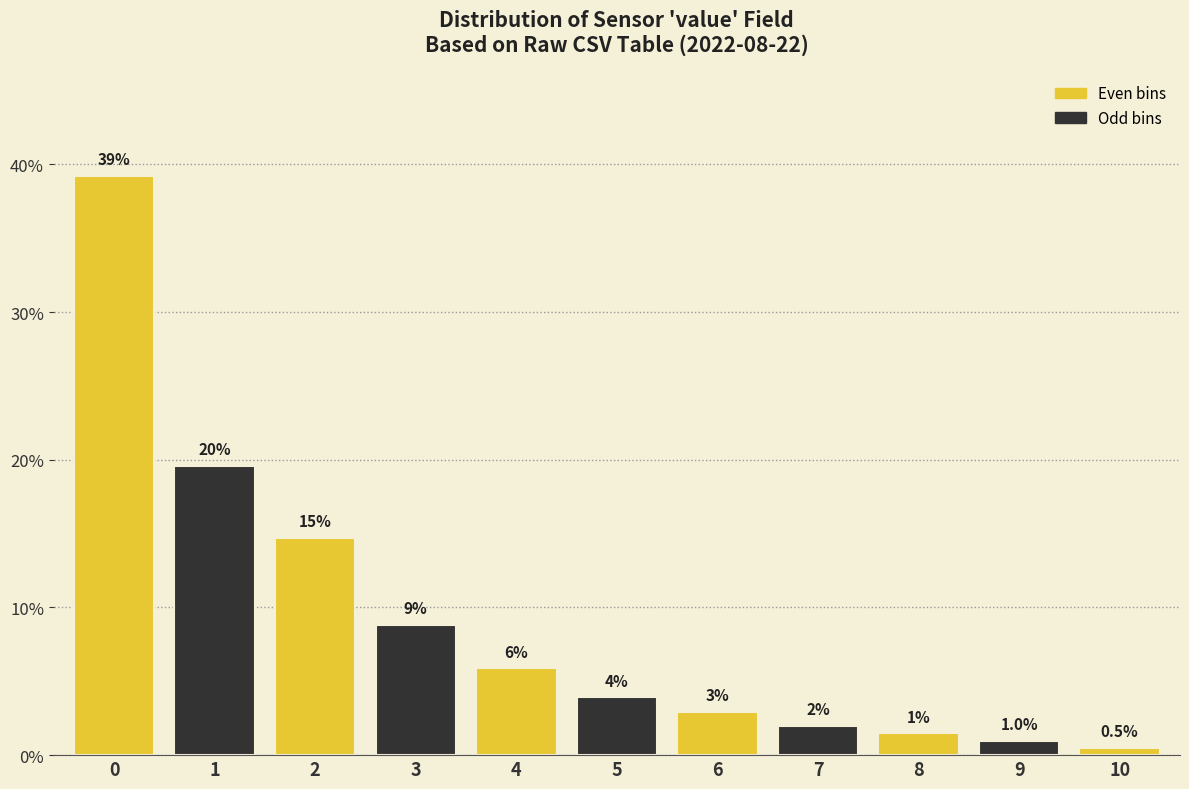

Are the bars horizontal?

No